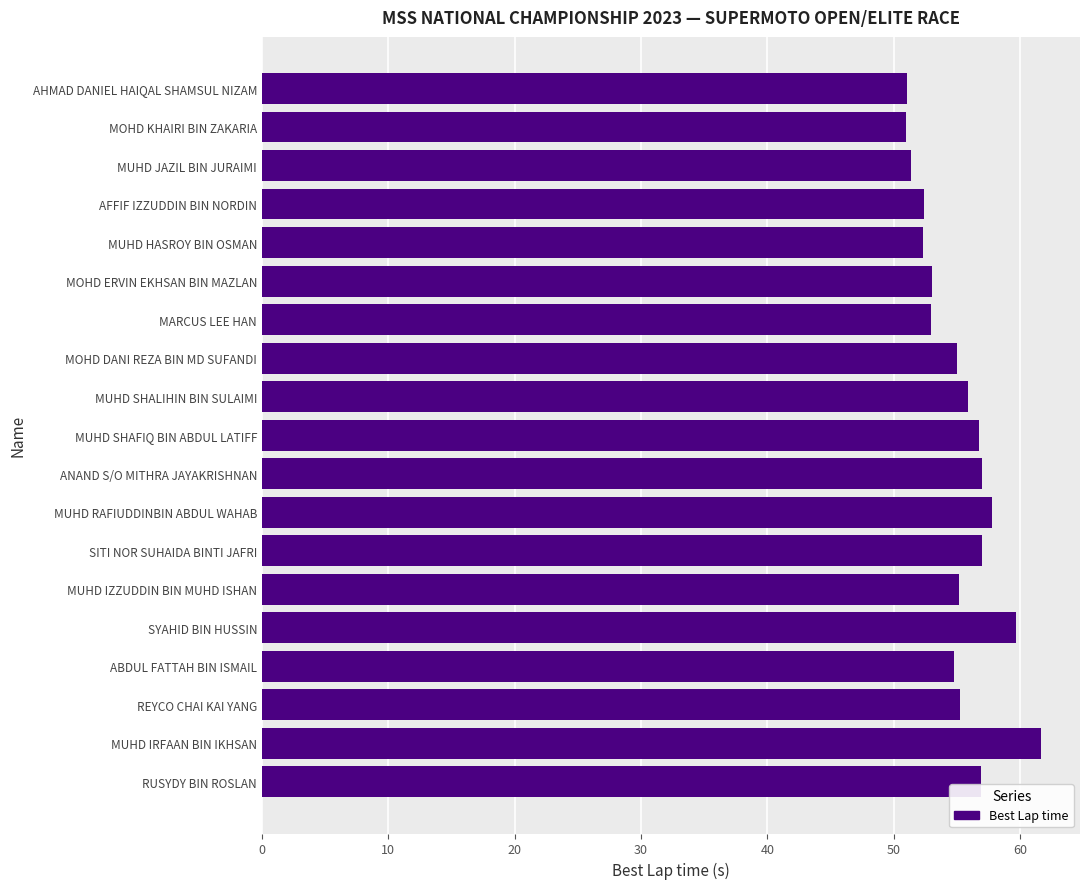

The chart shows a value of 94.3 at RUSYDY BIN ROSLAN. True or false?

False